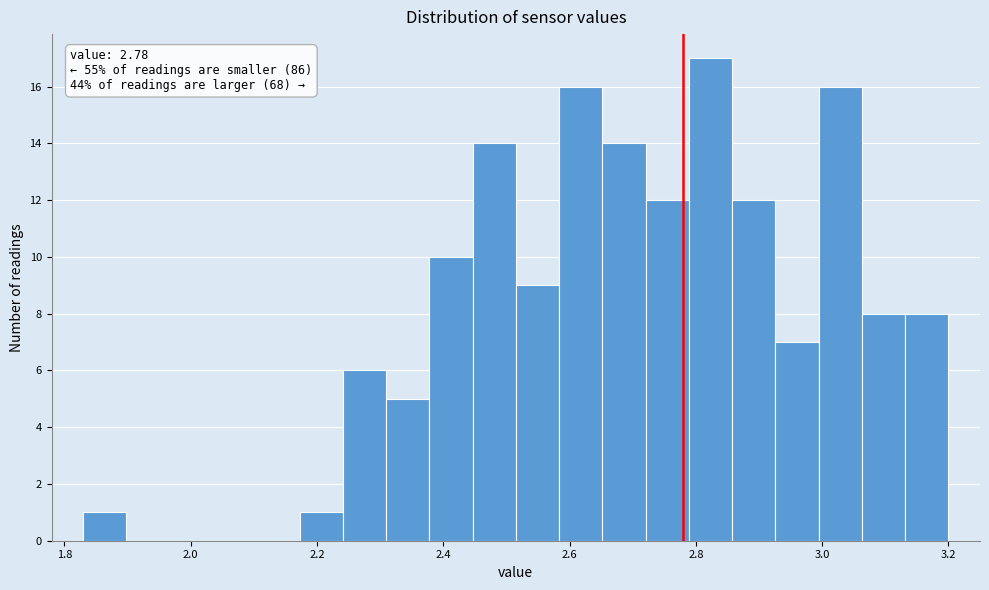

Read against the x-axis, roughly where is the centre of the tallest bar?

2.82